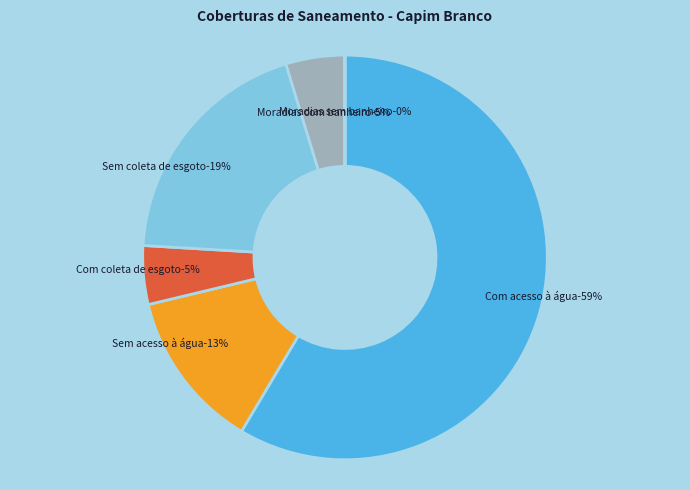

Which category accounts for the majority?

Com acesso à água